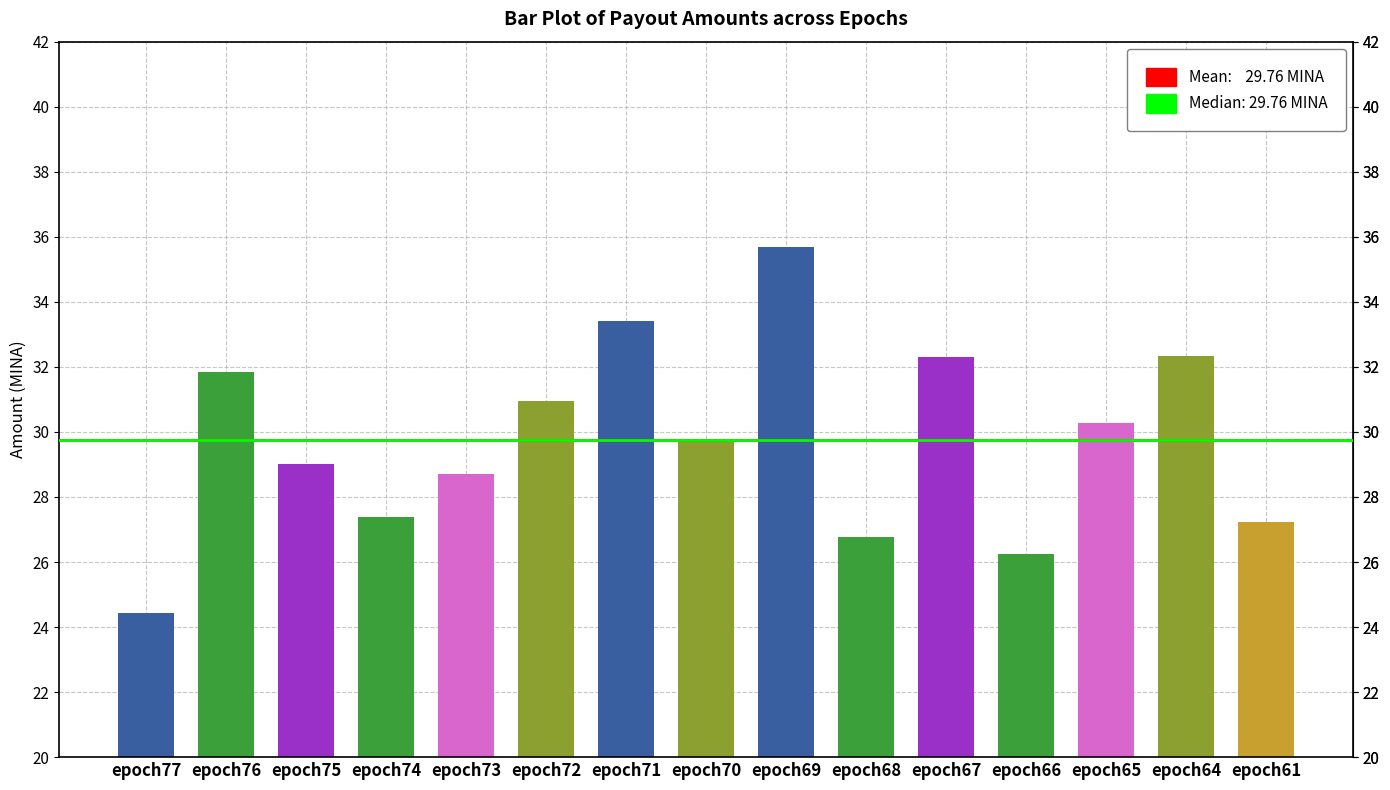

What is the value of the 10th bar from the left?

26.8